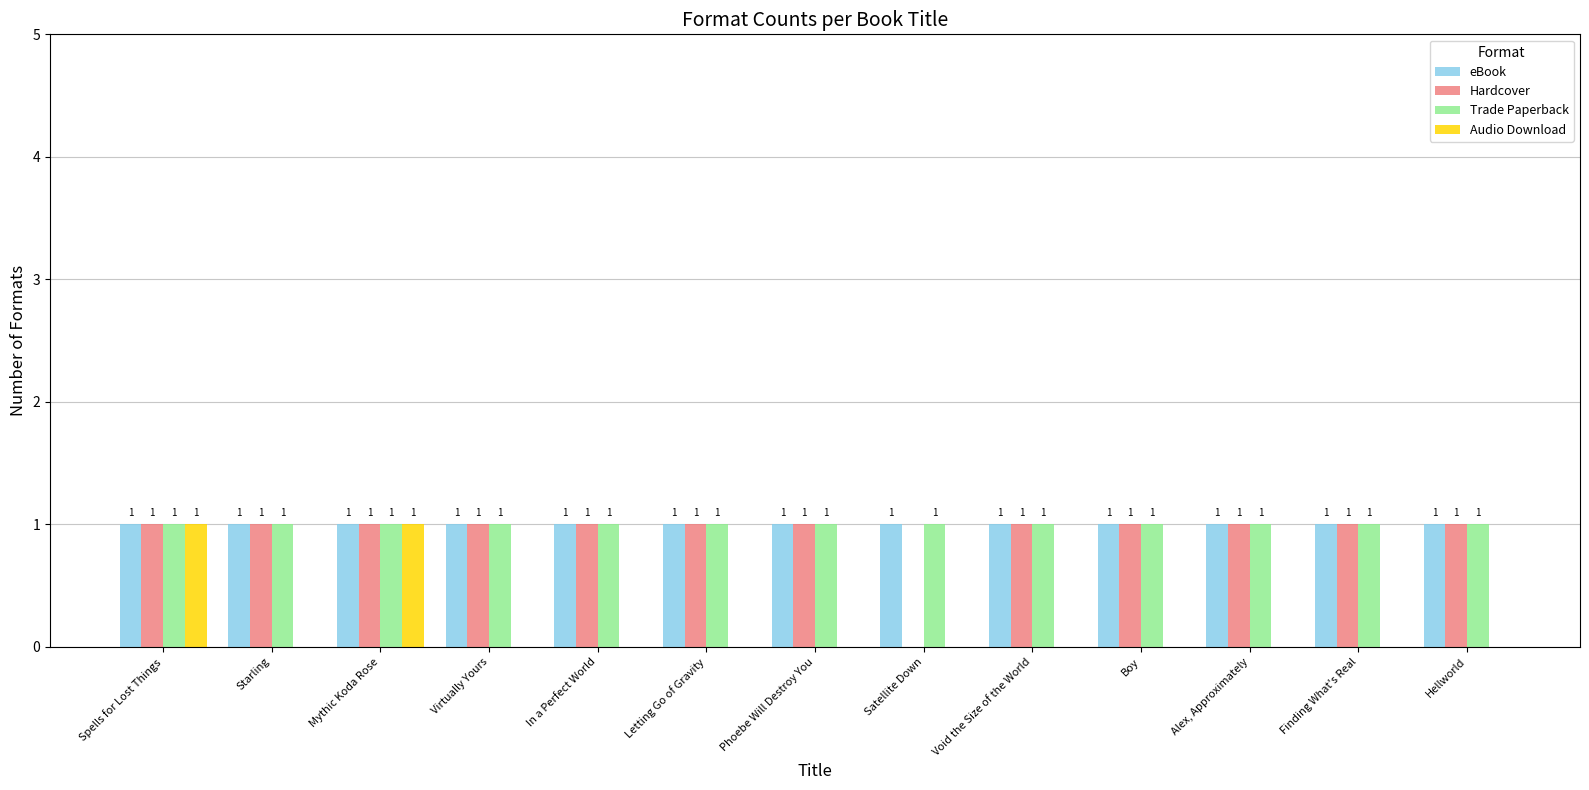

What is the spread (max minus min) of values at Alex, Approximately?

1